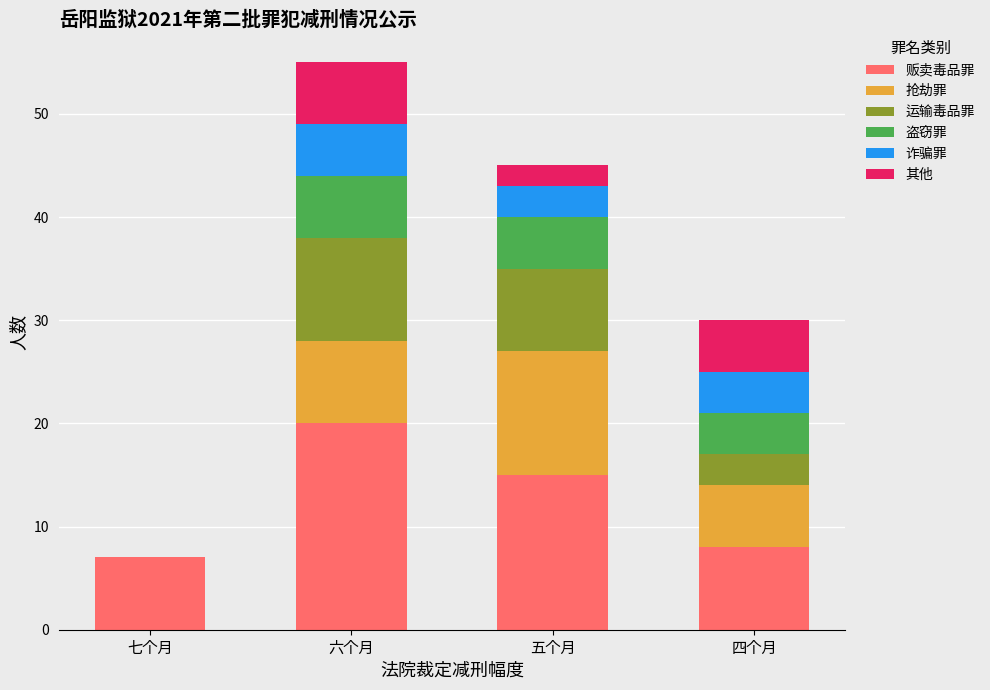

At which category is the sum across all series the highest?

六个月